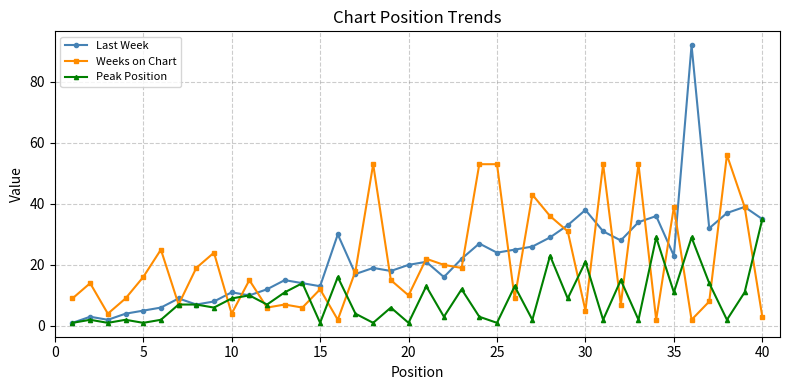

List the series in order of their peak value, highest first.

Last Week, Weeks on Chart, Peak Position